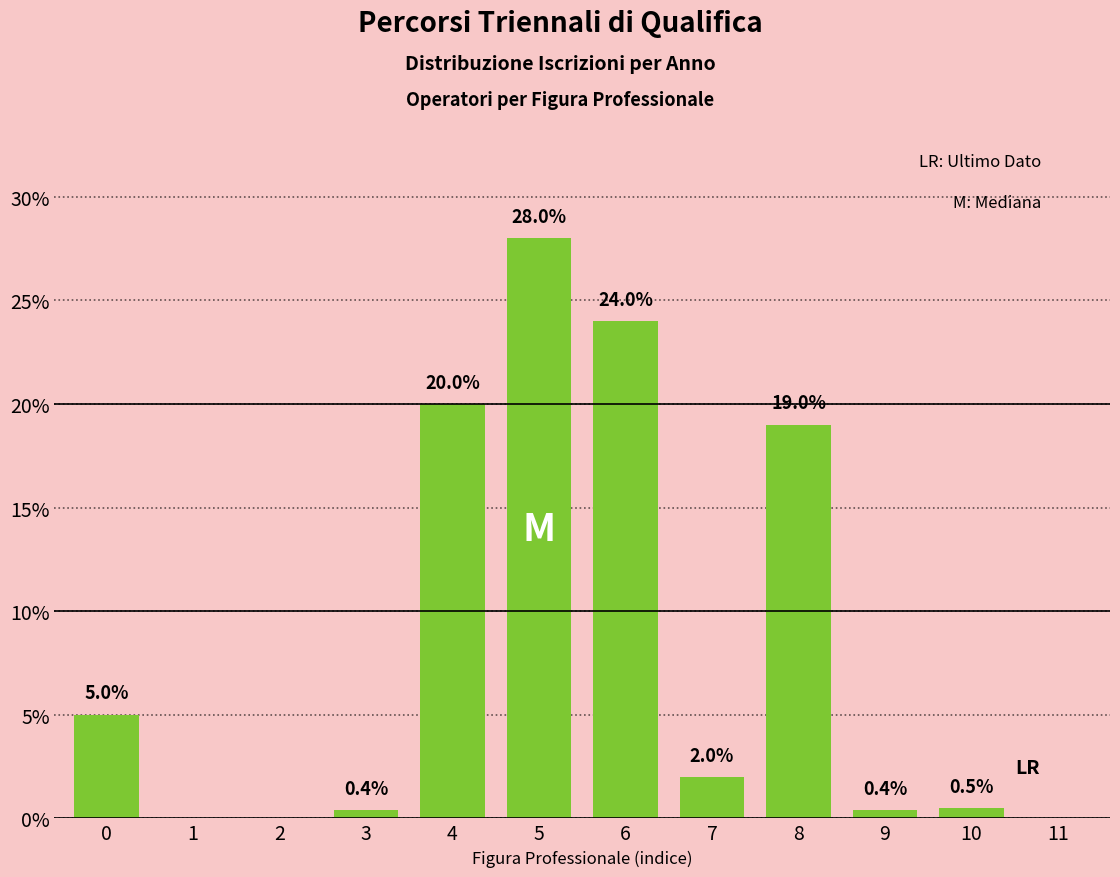

Reading left to right, what are all the values shown in this chart?

0=5.0	1=0.0	2=0.0	3=0.4	4=20.0	5=28.0	6=24.0	7=2.0	8=19.0	9=0.4	10=0.5	11=0.0